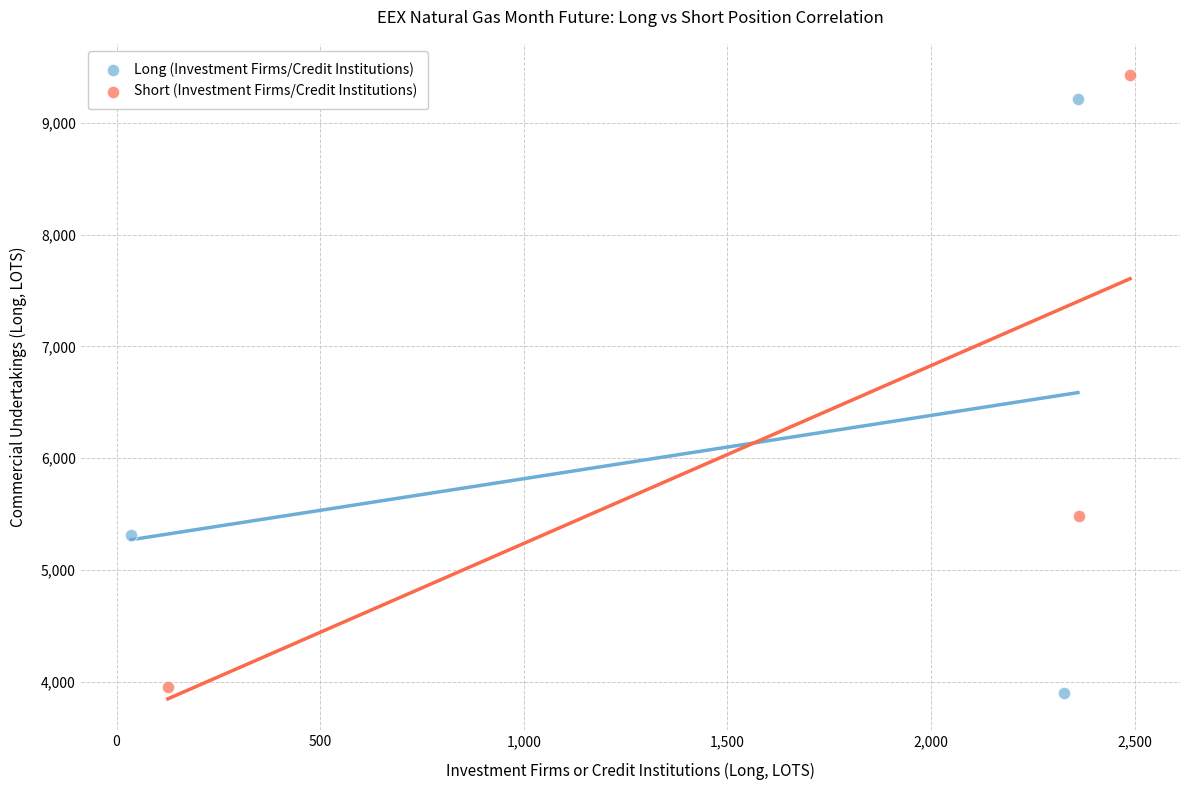

What are all the series names shown in the legend?

Long (Investment Firms/Credit Institutions), Short (Investment Firms/Credit Institutions)